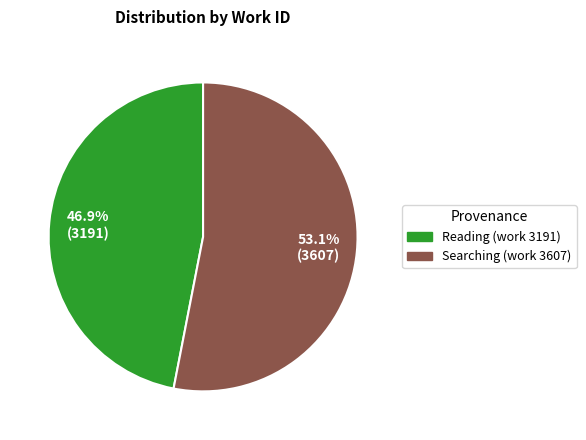

To the nearest percent, what percentage of the pie is Searching (work 3607)?

53%